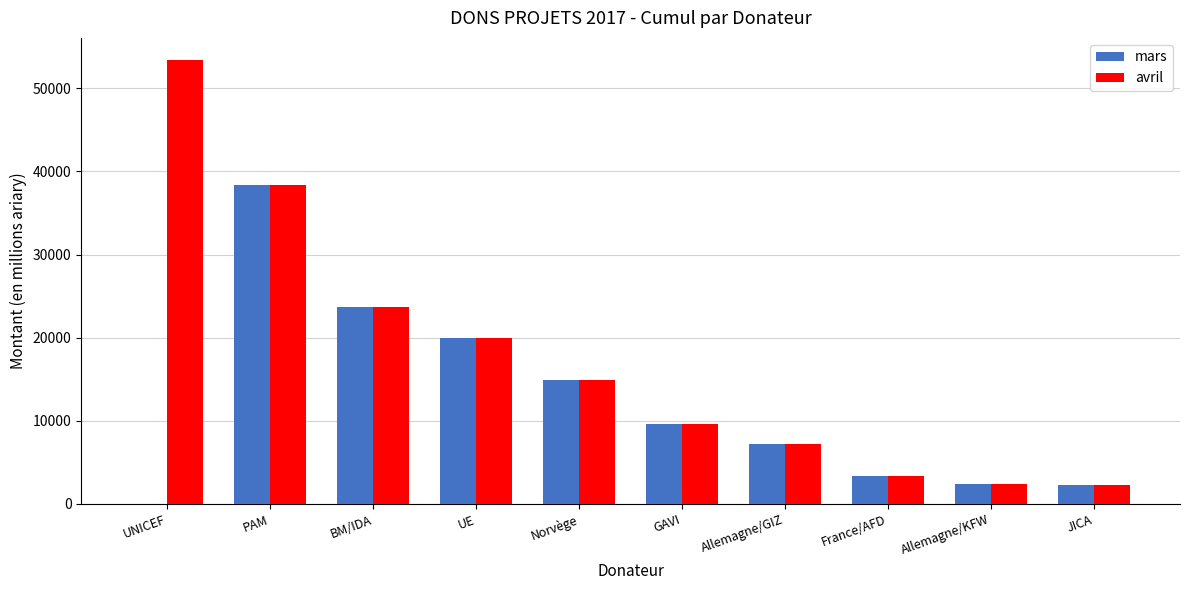

Which series has the largest total across all categories?

avril